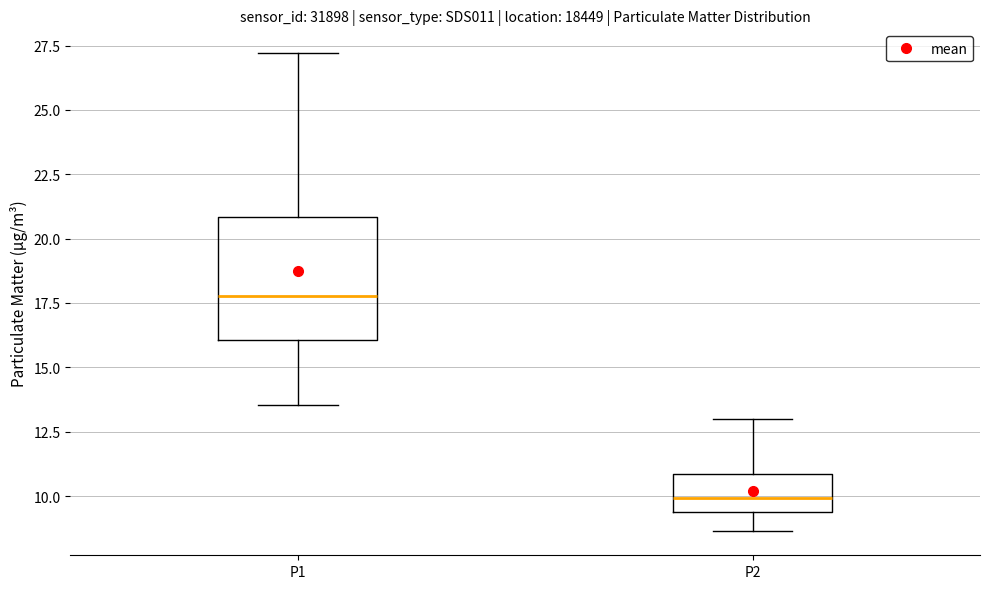

Which box has the lowest median line?

P2